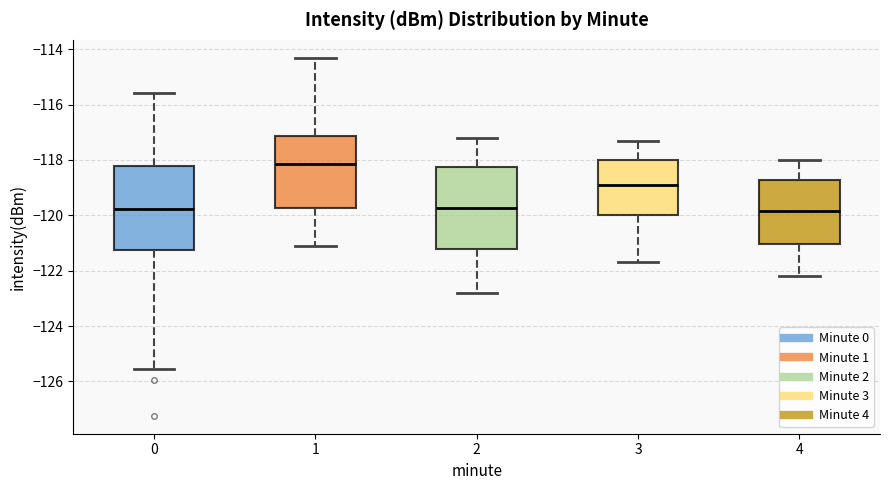

Reading left to right, transcribe this box plot: for each box, give where its median line is, the range the box spans, and where its two whiskers end, as read against the y-axis. The values are not printed on the chart, so give them approximately, as read against the axis.

0: median -119.8, box -121.2 to -118.2, whiskers -125.6 to -115.6
1: median -118.2, box -119.8 to -117.2, whiskers -121.0 to -114.4
2: median -119.8, box -121.2 to -118.2, whiskers -122.8 to -117.2
3: median -118.8, box -120.0 to -118.0, whiskers -121.6 to -117.2
4: median -119.8, box -121.0 to -118.8, whiskers -122.2 to -118.0